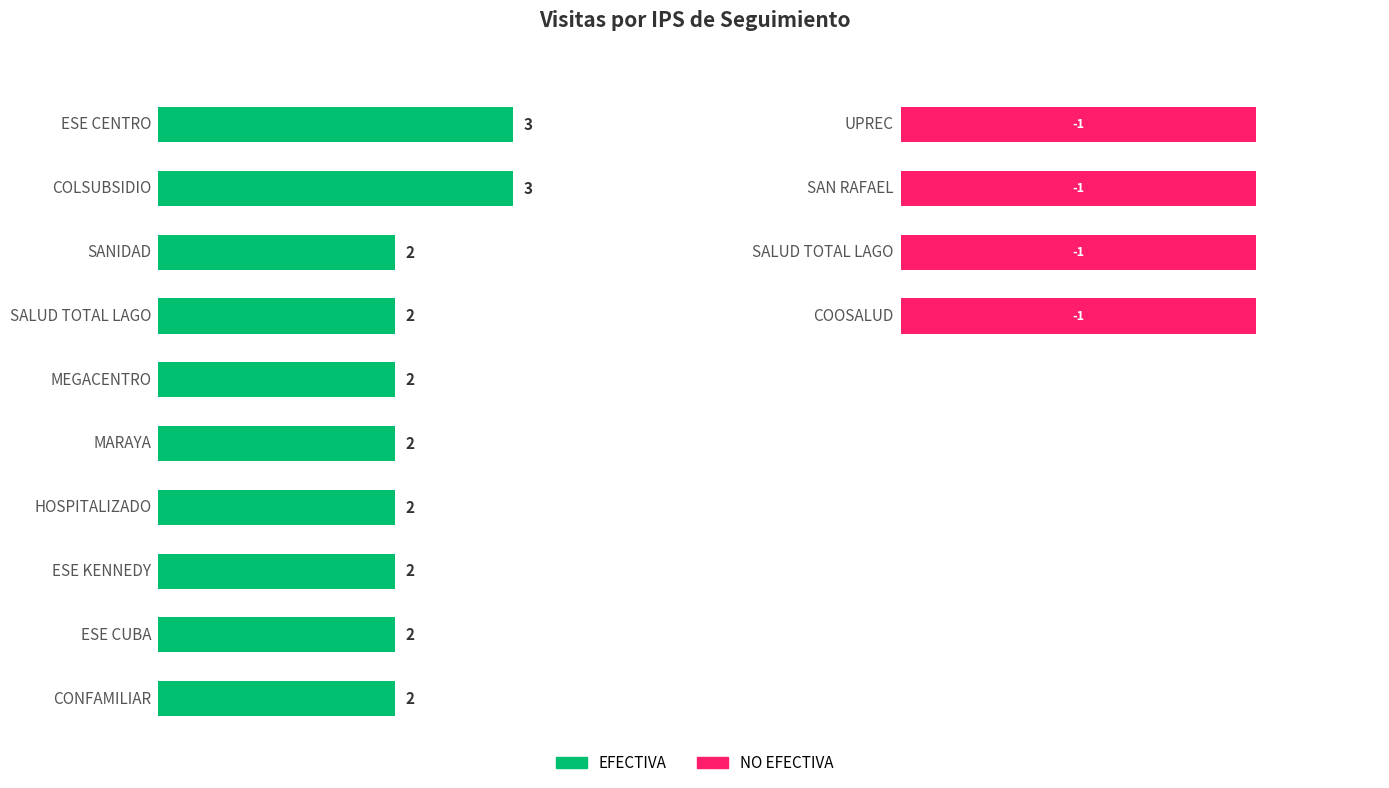

The value of EFECTIVA at CONFAMILIAR is 2. True or false?

True